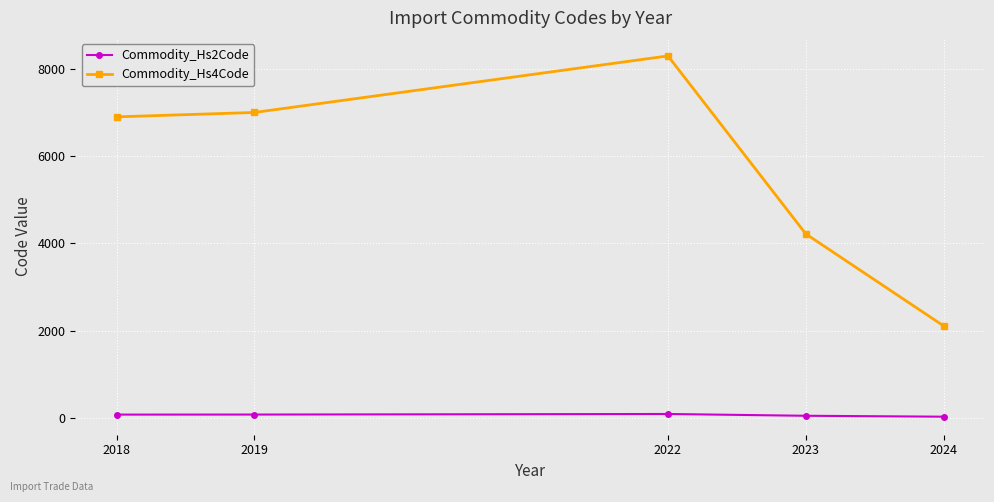

What is the difference between the highest and lowest values at 2022?

8226